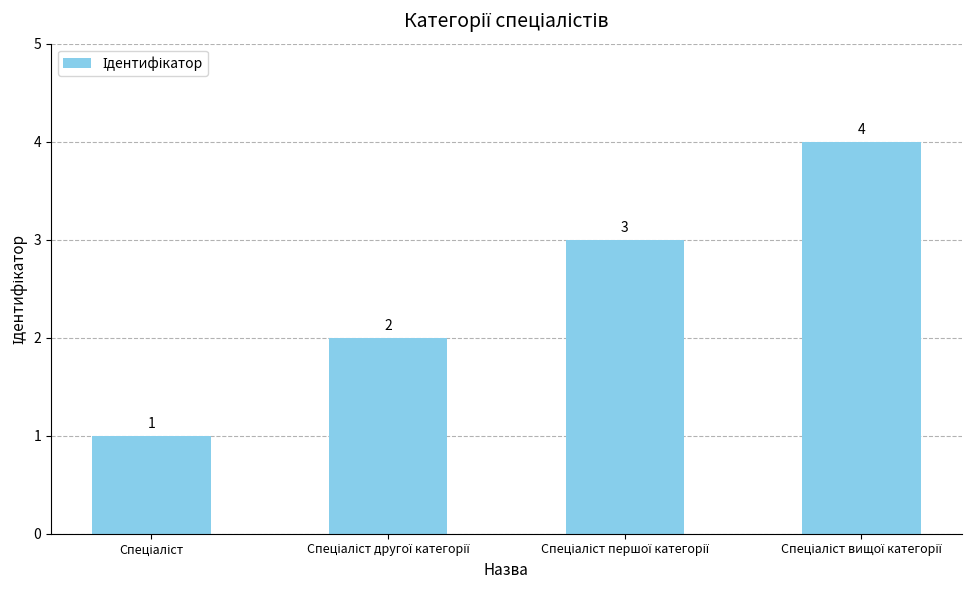

How many values are below 3?

2